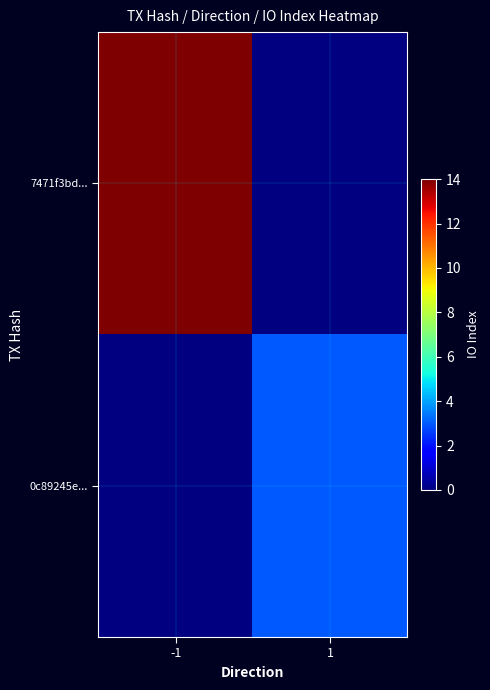

List the series in order of their overall mean, highest first.

7471f3bd..., 0c89245e...